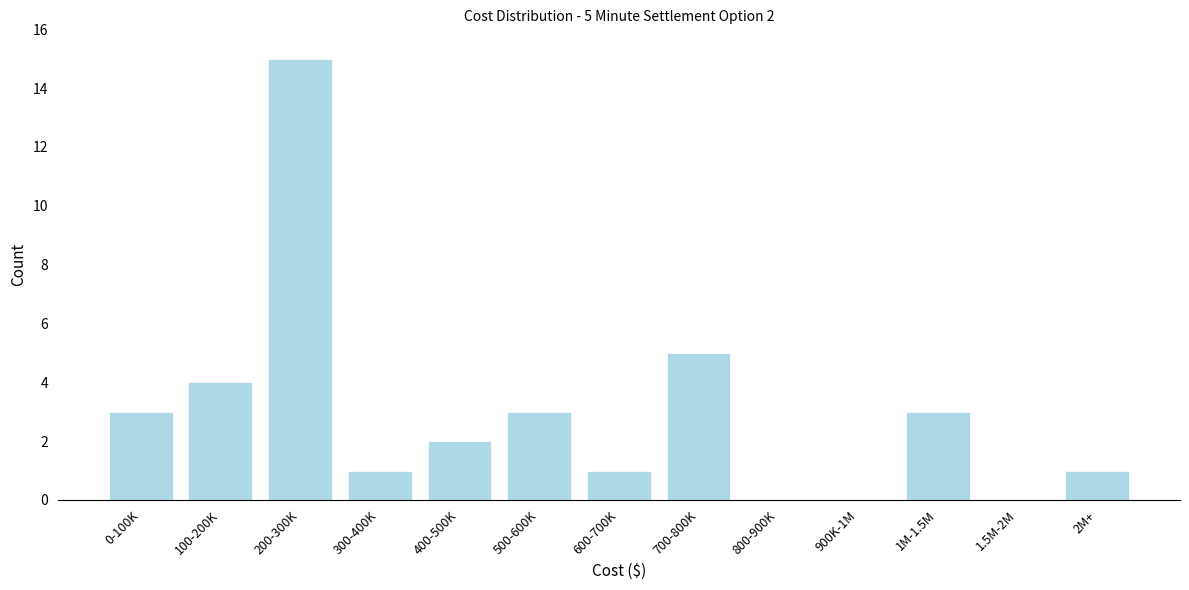

Reading left to right, list all the values displayed in this chart.

0-100K=3	100-200K=4	200-300K=15	300-400K=1	400-500K=2	500-600K=3	600-700K=1	700-800K=5	800-900K=0	900K-1M=0	1M-1.5M=3	1.5M-2M=0	2M+=1